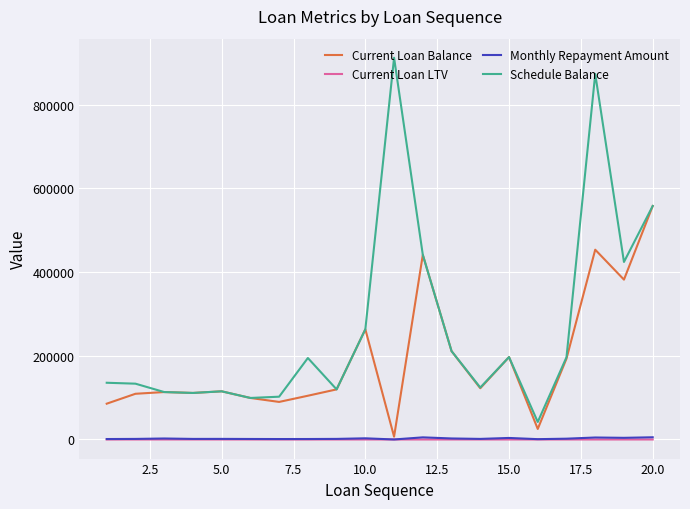

Which series has the largest total across all categories?

Schedule Balance